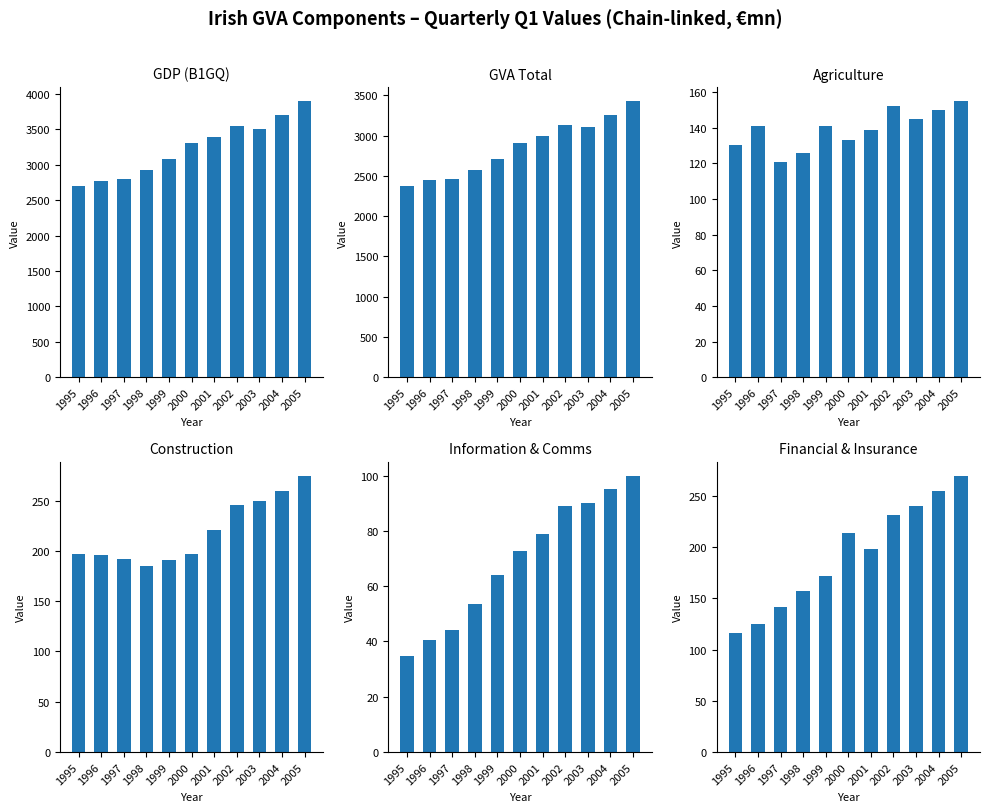

At 1995, list the series in order from smallest to largest.

Information & Comms, Financial & Insurance, Agriculture, Construction, GVA Total, GDP (B1GQ)